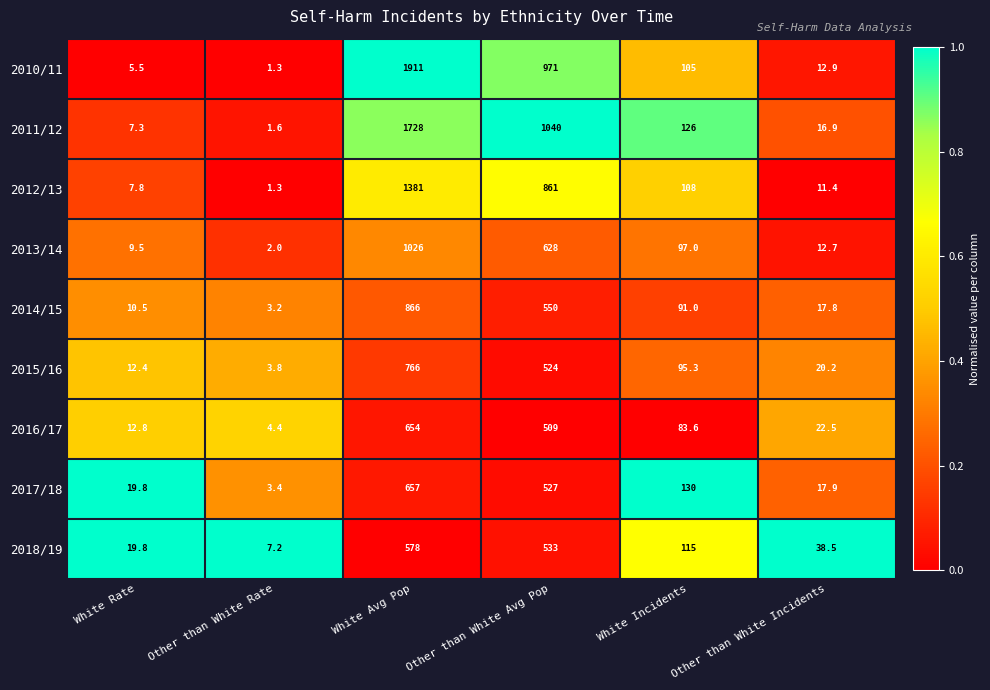

At White Incidents, list the series in order from smallest to largest.

2016/17, 2014/15, 2015/16, 2013/14, 2010/11, 2012/13, 2018/19, 2011/12, 2017/18